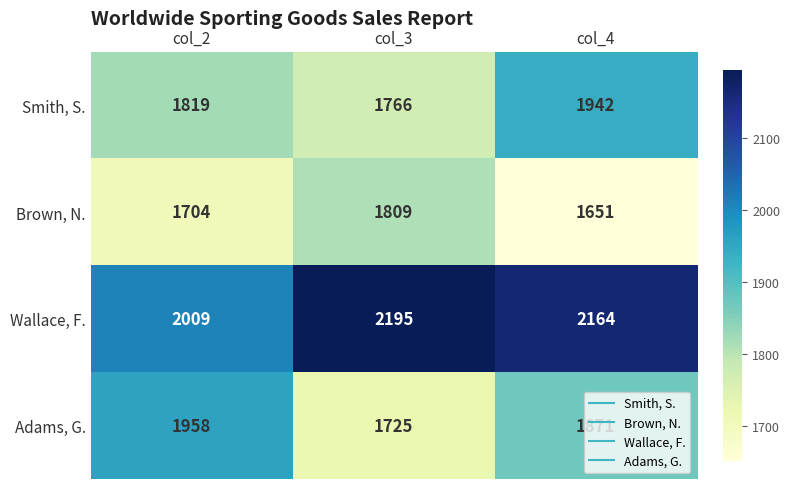

Which series has the largest total across all categories?

Wallace, F.